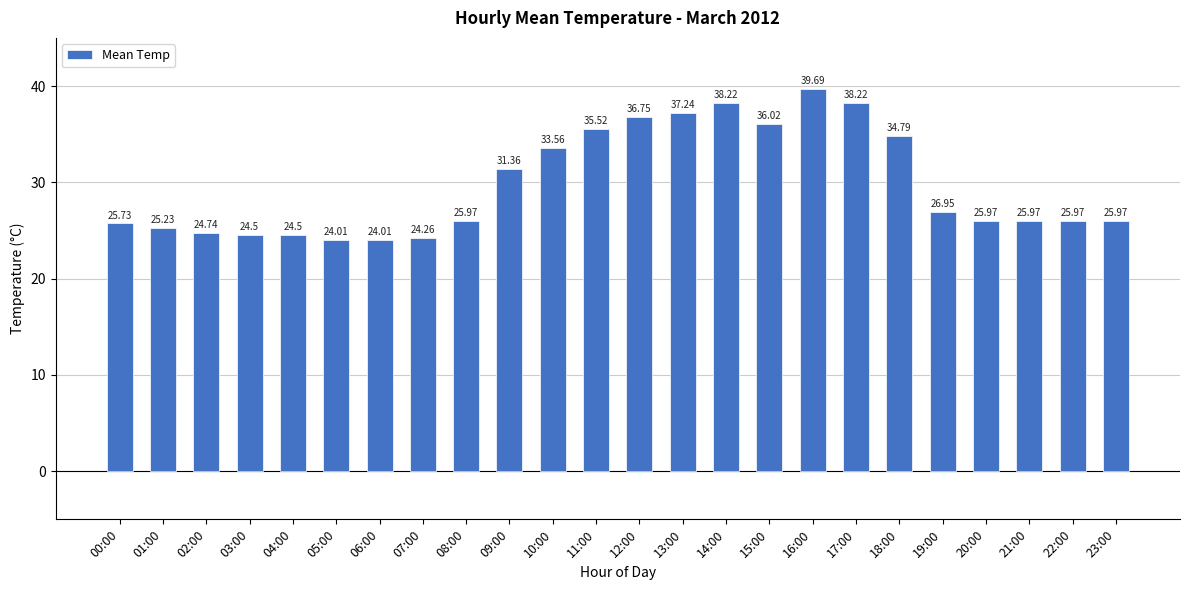

What is the difference between the values at 19:00 and 14:00?

11.3